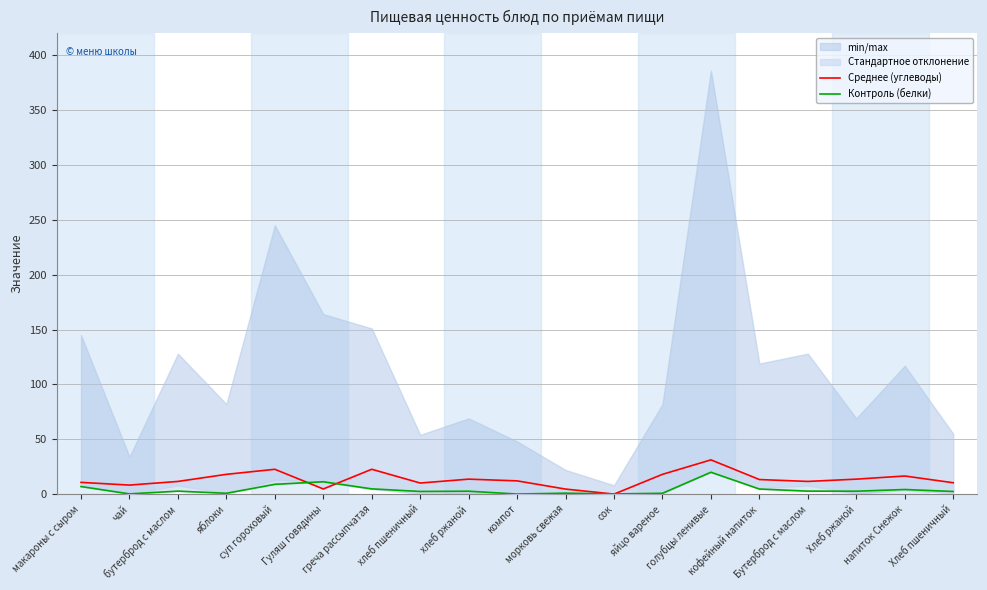

What is the minimum value for Контроль (белки)?

0.1